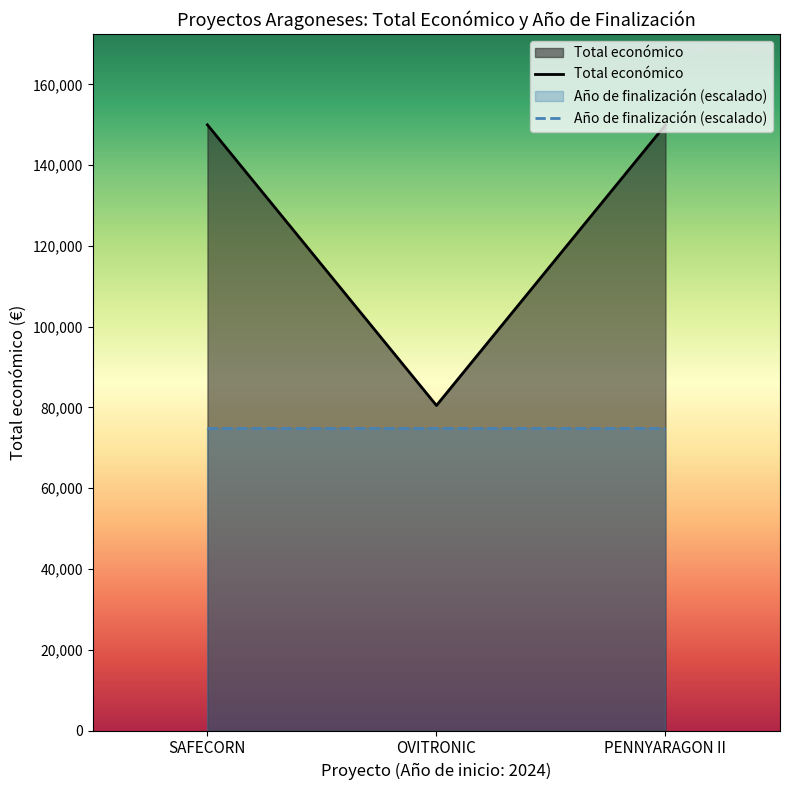

List the series in order of their overall mean, lowest first.

Año de finalización (escalado), Total económico